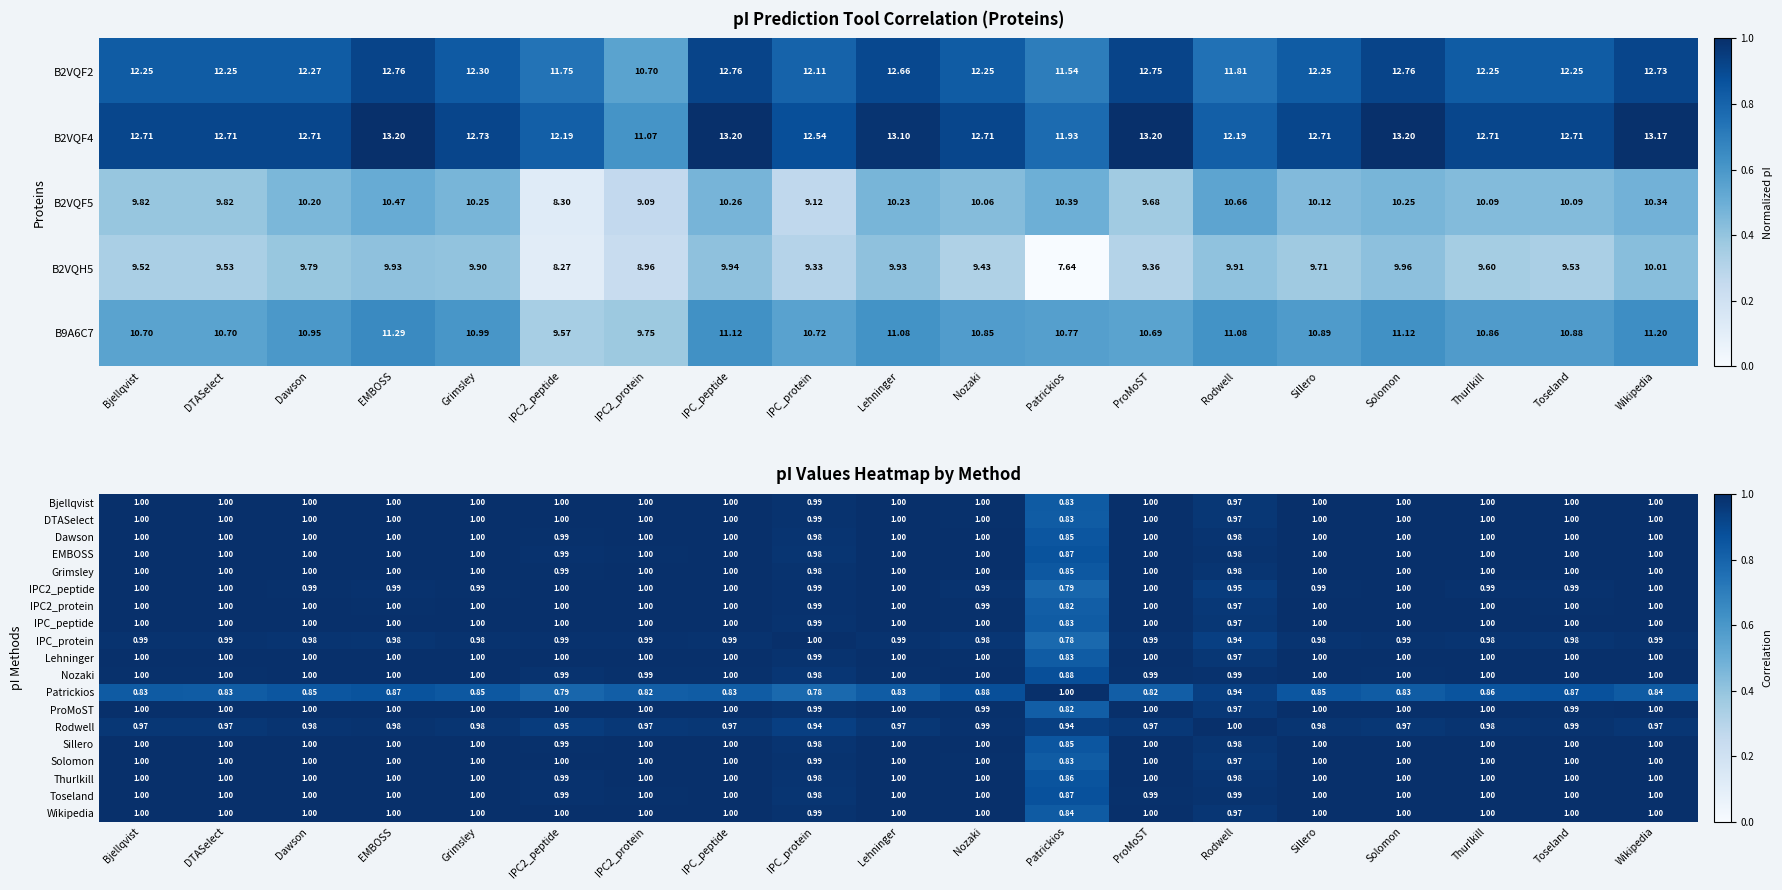

At which label does B9A6C7 first exceed 10?

Bjellqvist